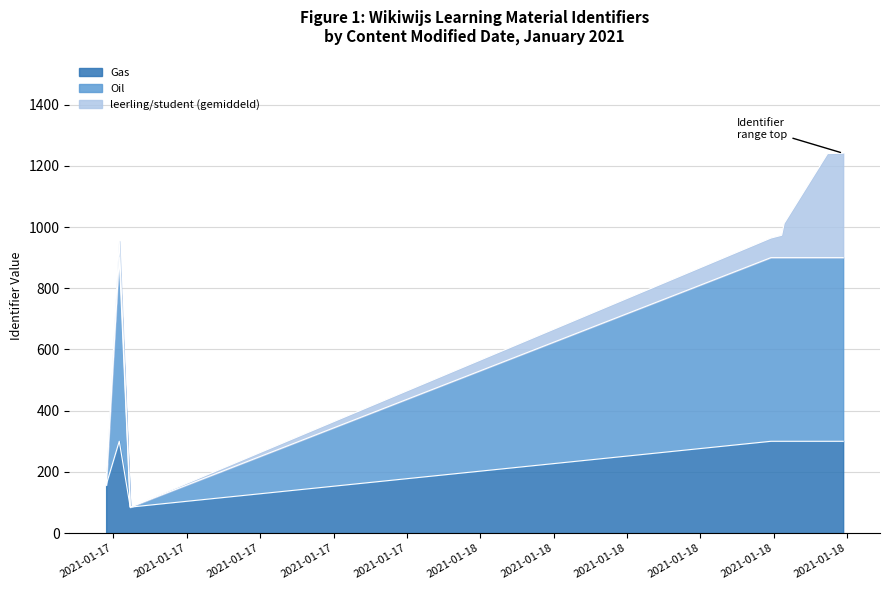

What is the minimum value for Gas?

85